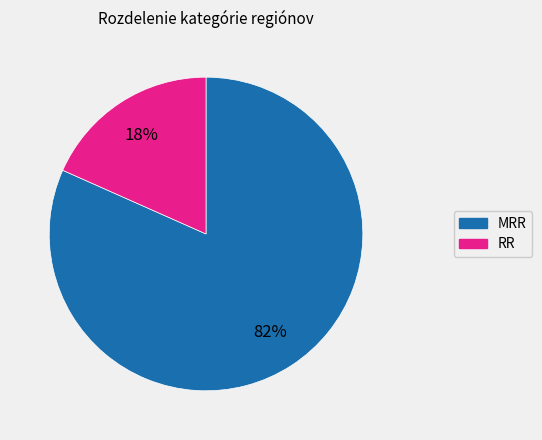

Is the sum of RR and MRR greater than half?

Yes